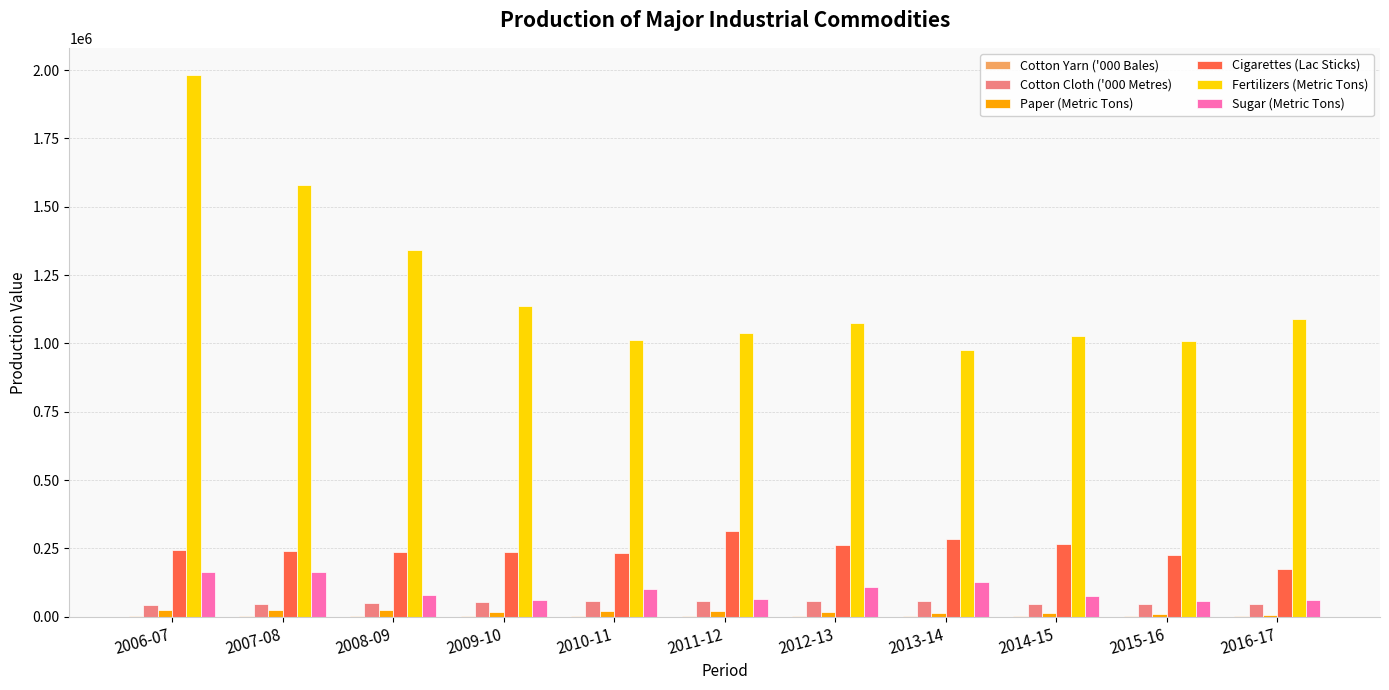

At which category is the sum across all series the highest?

2006-07